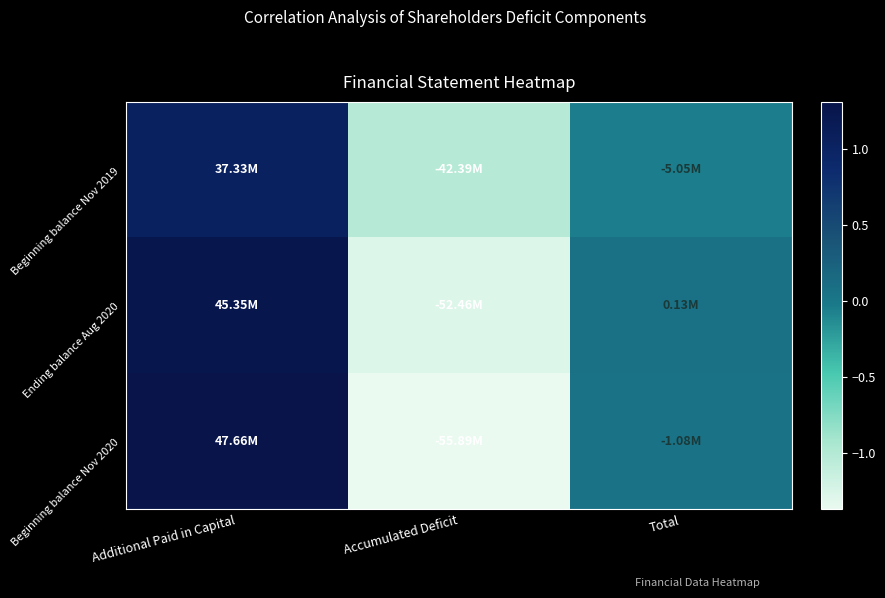

At how many categories does at least one series exceed 0?

2